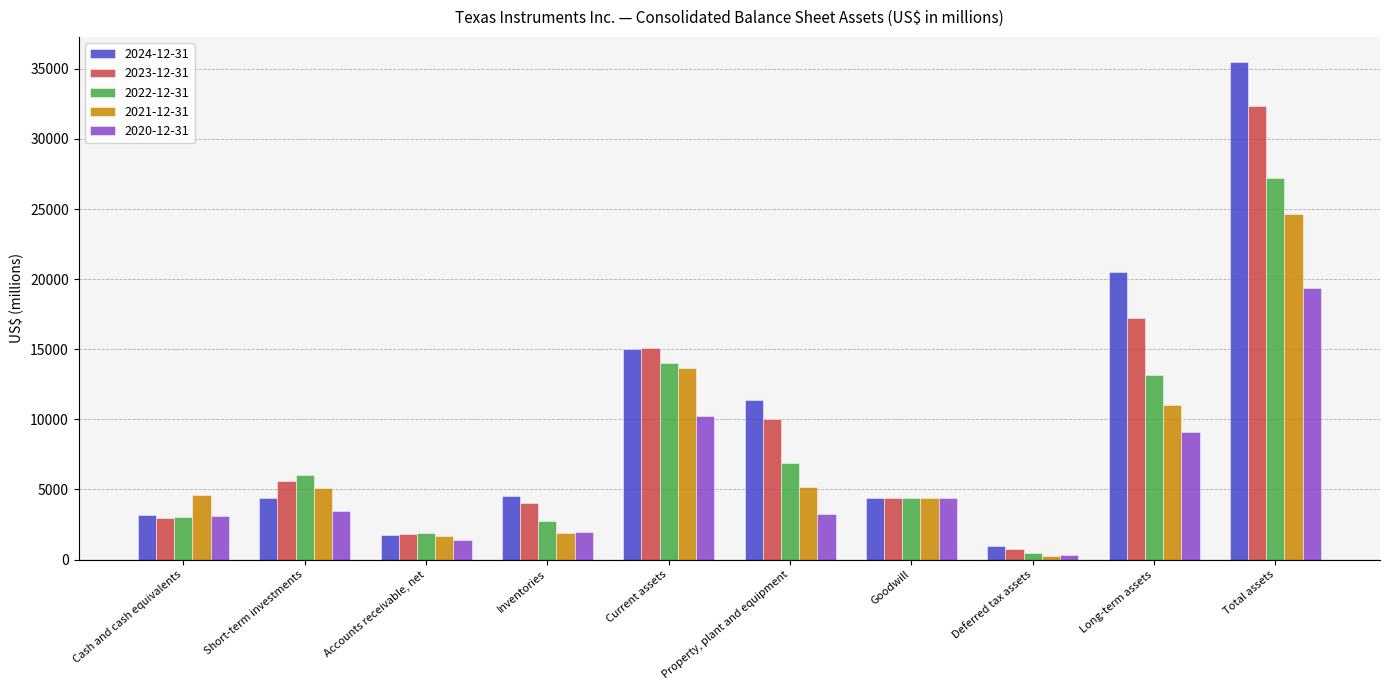

What is the label of the 5th bar from the right?

Property, plant and equipment